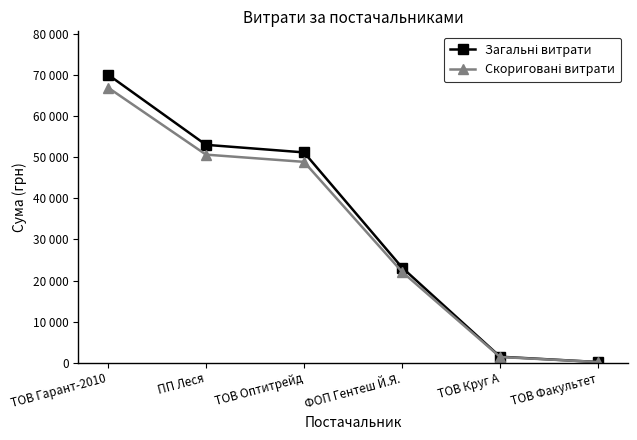

At ПП Леся, list the series in order from largest to smallest.

Загальні витрати, Скориговані витрати